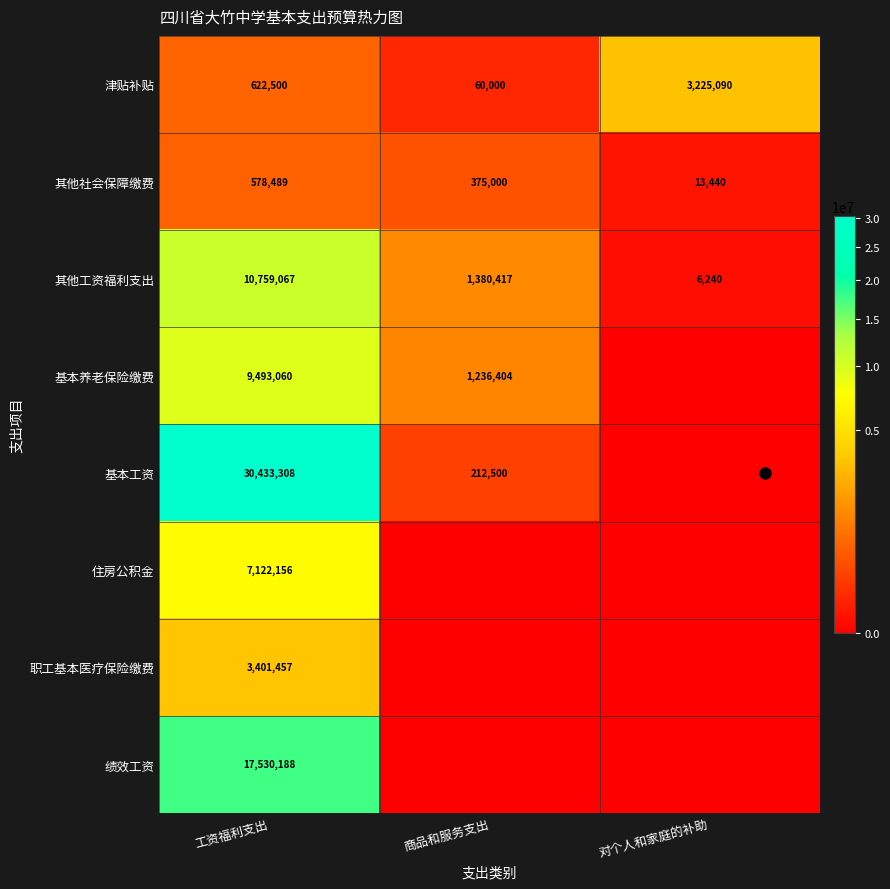

What is the total value across all series at 工资福利支出?

79940225